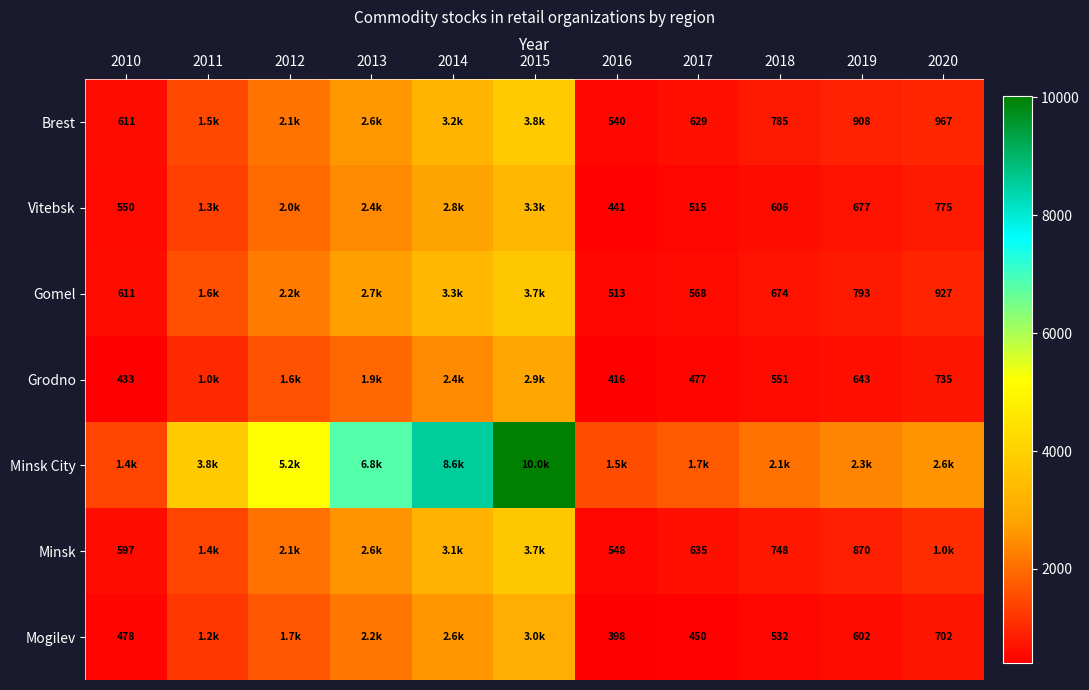

True or false: Gomel has a value of 1337.0 at 2020.

False